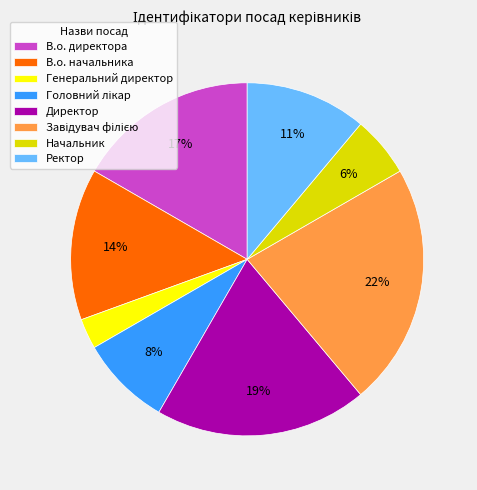

Is it true that В.о. начальника is 14% of the pie?

True